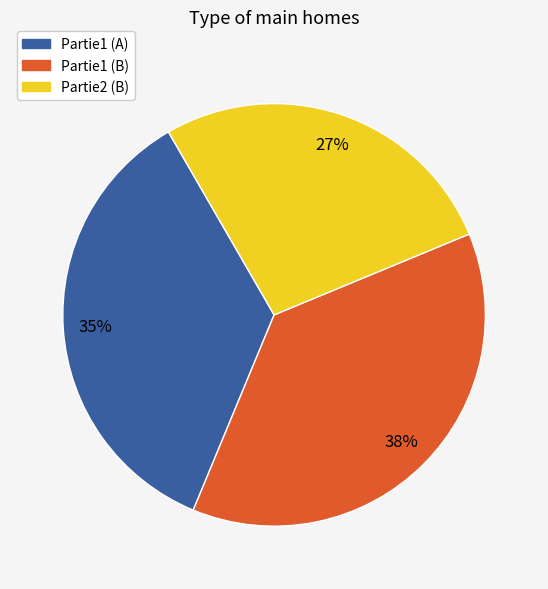

Is Partie1 (B) the majority of the pie?

No